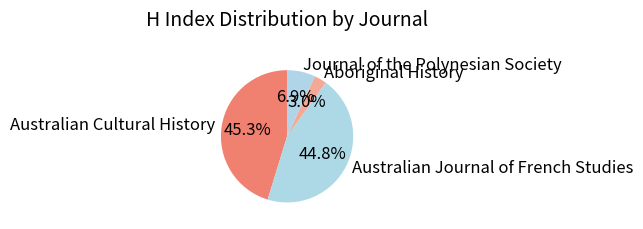

What is the total percentage of Australian Journal of French Studies and Australian Cultural History?

90.1%